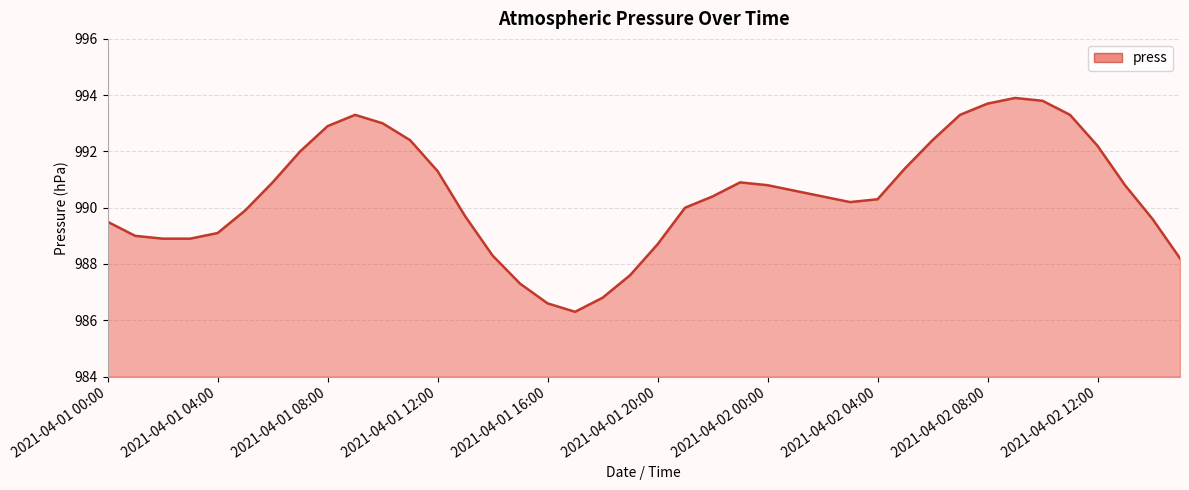

What is the difference between the maximum and minimum values?

7.6